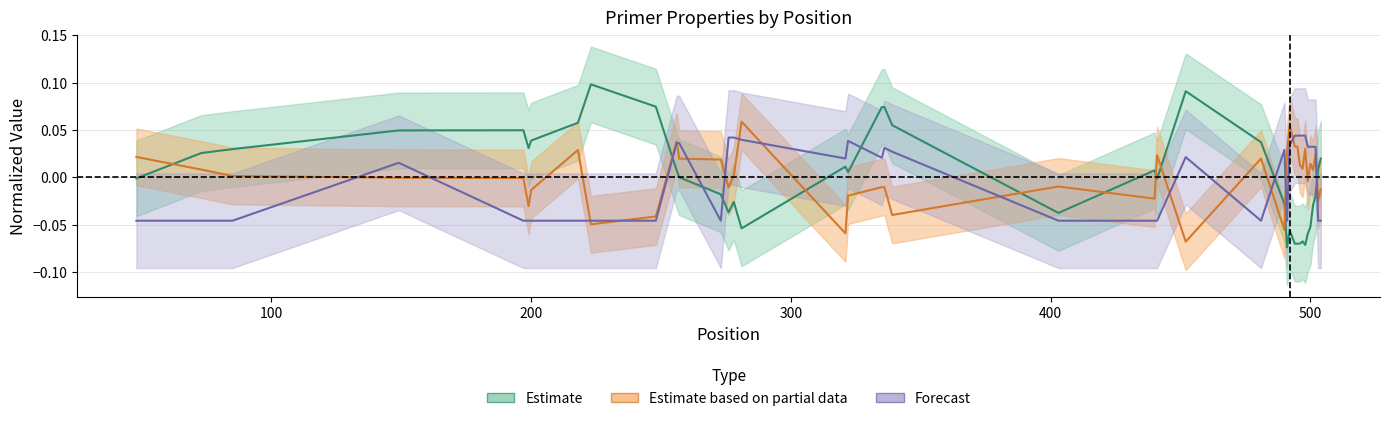

How many interior local peaks does the PRIMER_LEFT_0_TM series have?

10